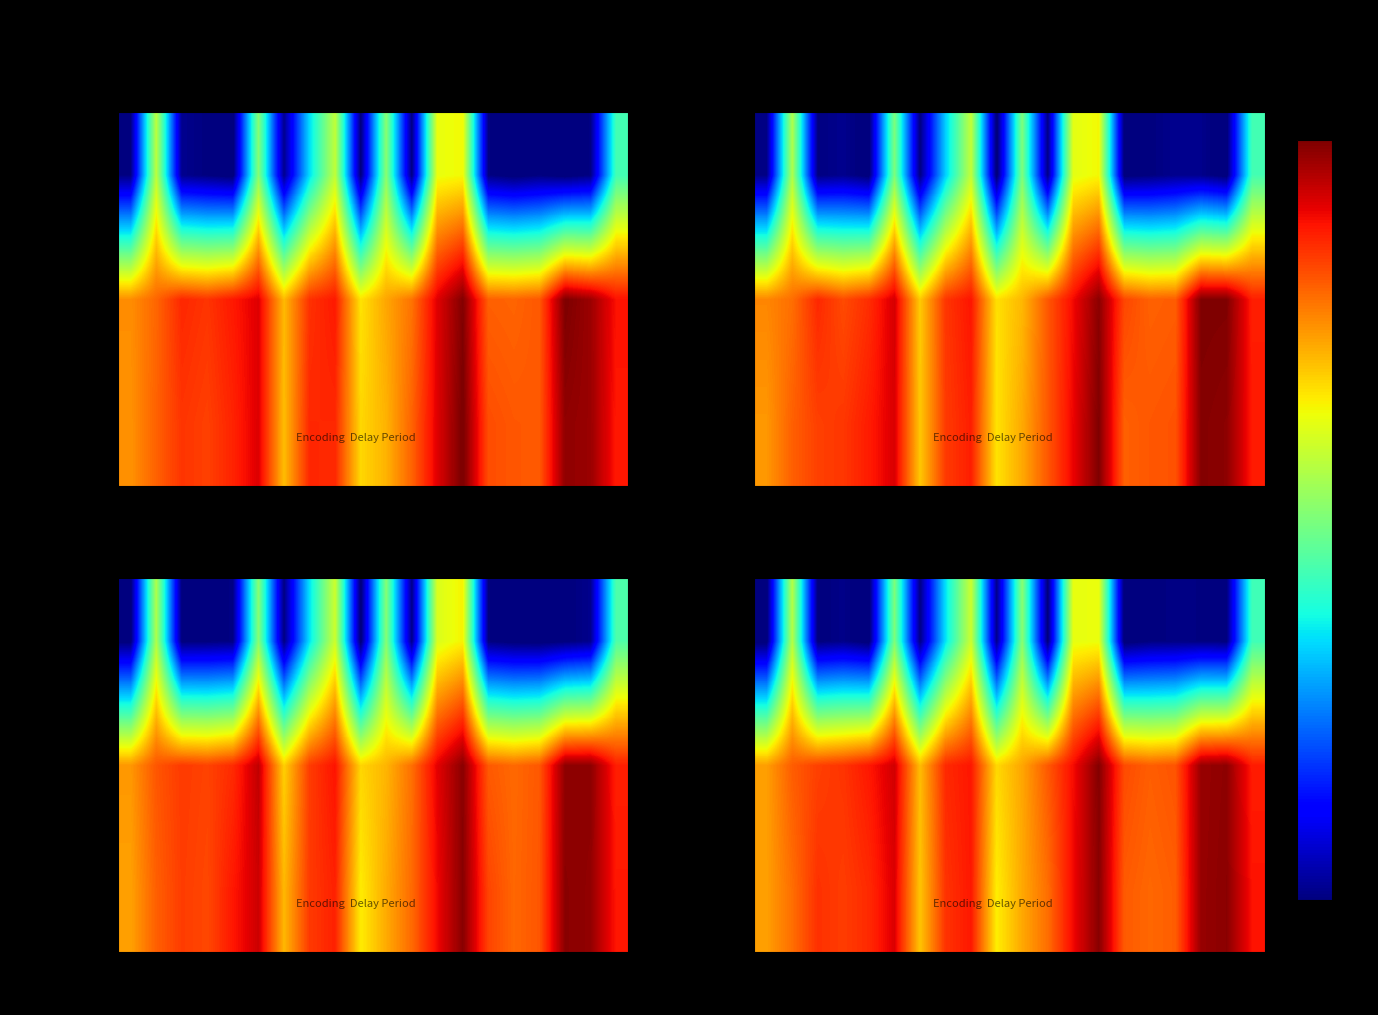

What is the maximum value shown in the chart?

7.1